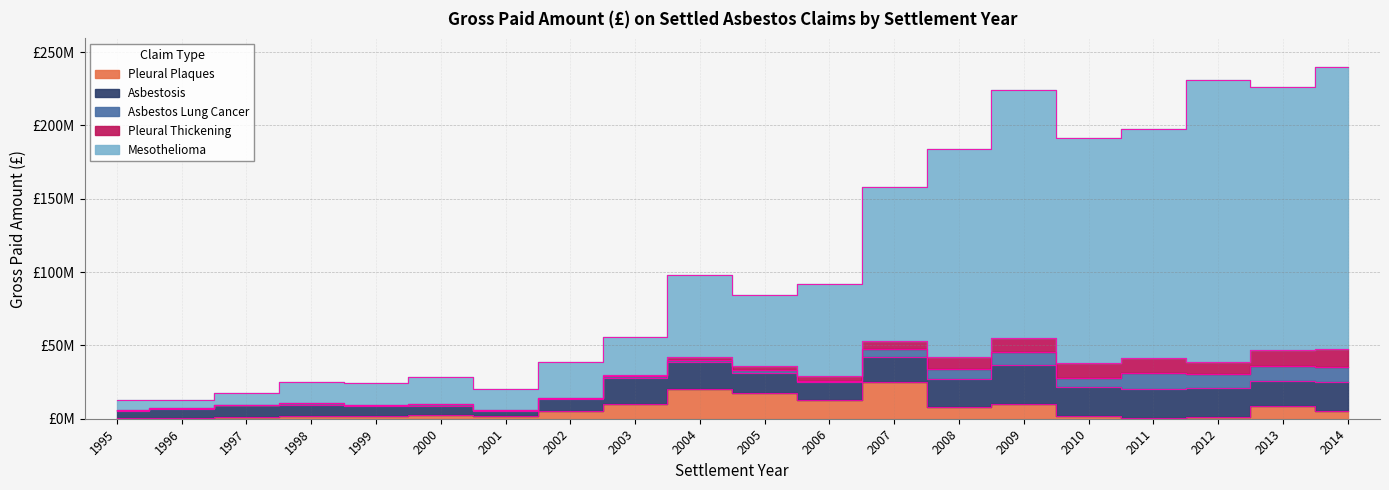

Reading left to right, list all the values displayed in this chart.

Pleural Plaques: 568138.5	591449.5	1049804.5	1831248.0	2097809.2	2476046.6	1677357.6	5606568.3	9994149.6	20301664.6	17302228.4	12770101.8	24800016.6	7879736.2	10307959.4	1619088.1	822054.5	1016031.5	8485677.2	5047212.9
Asbestosis: 4713336.8	6239567.9	8216225.2	7848107.3	6429216.2	6472510.5	3918508.0	7545769.4	17511928.5	18132749.1	14023867.9	11957134.3	17603801.0	19408887.9	26350021.7	20006742.3	19472412.6	20104592.0	17443291.1	19928030.1
Asbestos Lung Cancer: 720072.3	318374.3	174207.5	926004.8	965688.4	1025792.3	275876.1	796391.6	1408178.4	1353823.9	1842205.3	938860.7	4820070.8	6346419.9	8610710.6	6414339.3	10626709.1	9066230.0	9900924.8	10347458.1
Pleural Thickening: 0.0	0.0	57842.3	0.0	71475.9	296753.1	220861.2	295037.1	746431.1	2407413.1	3033176.7	3368850.8	5802316.4	8405059.6	9877155.9	10255515.8	10543679.0	8788006.7	11162997.8	11985101.1
Mesothelioma: 6812763.2	5595502.1	7855007.5	14551304.7	14536248.1	17880176.4	14273935.4	24362266.9	26344184.1	56060487.8	48100758.1	62948038.2	105291004.5	141844055.7	169179865.9	152959766.8	156402262.3	191778729.7	178872597.6	192824771.1